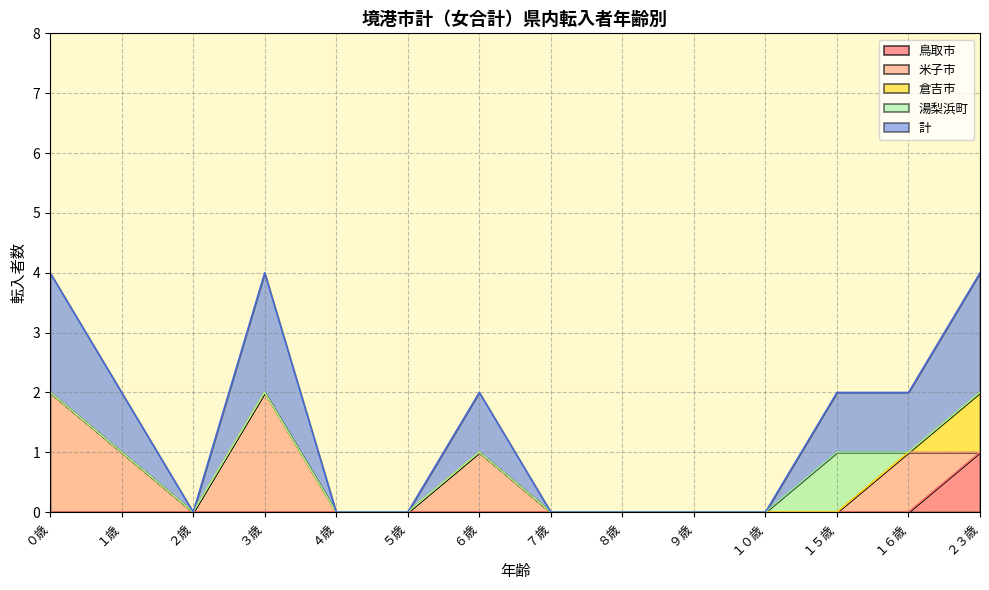

Does the chart have visible grid lines?

Yes